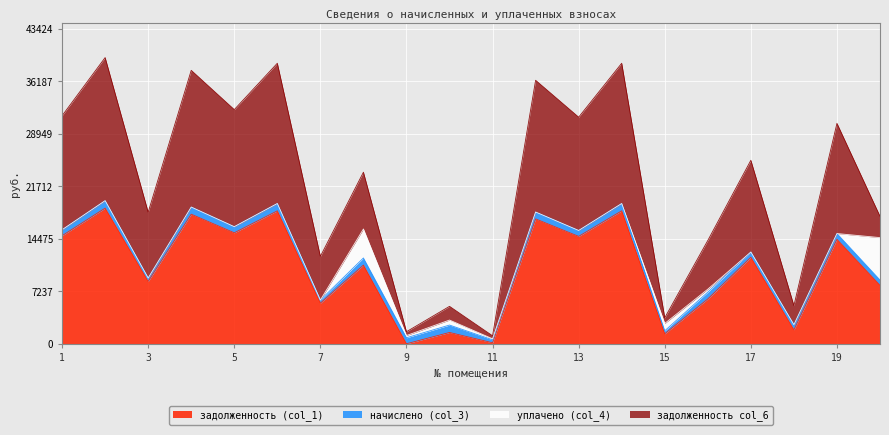

What is the difference between the maximum and minimum values in the уплачено (col_4) series?

5851.3